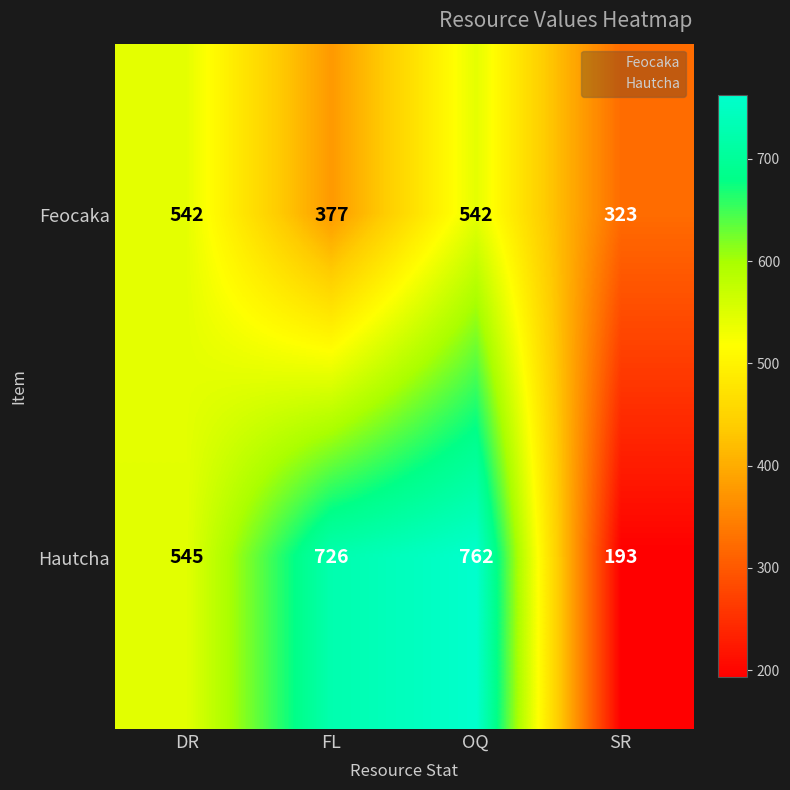

What is the difference between the highest and lowest values at OQ?

220